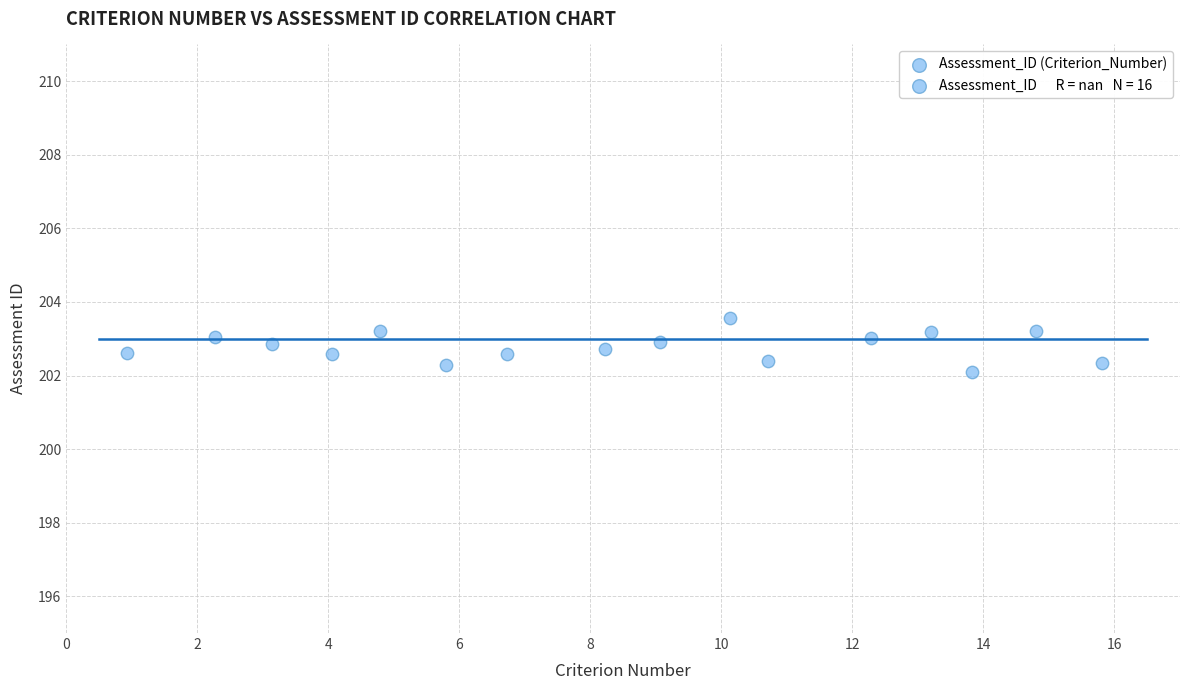

What is the range of Y values (max minus min)?

1.5